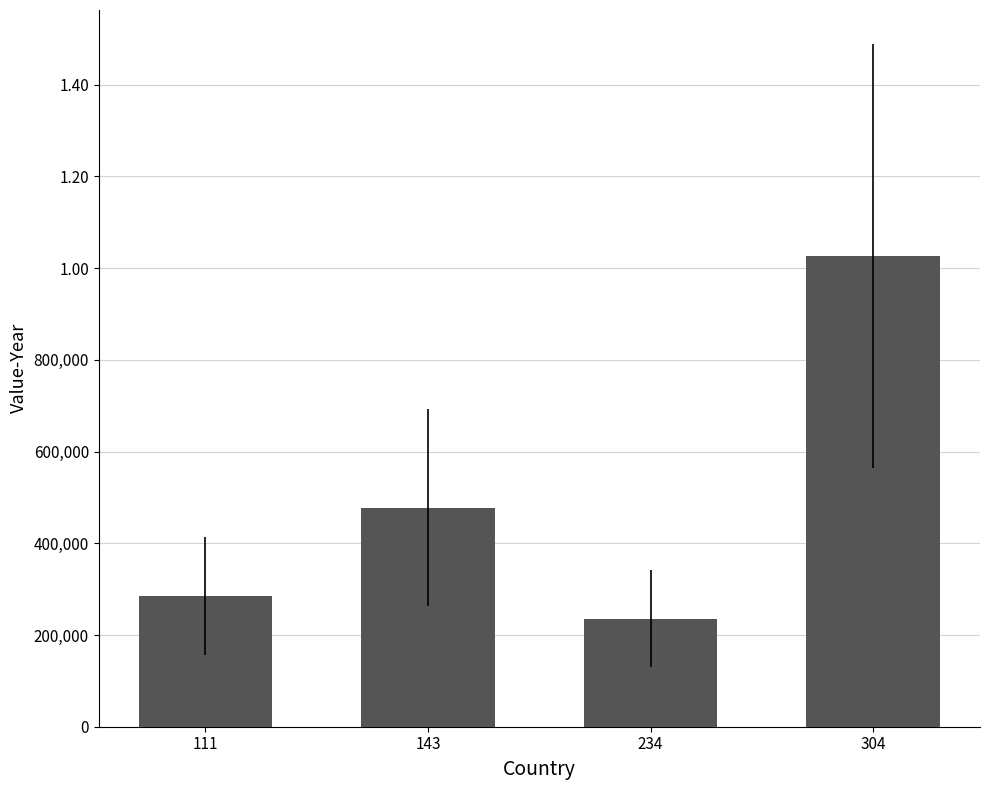

How many bars are there in total?

4